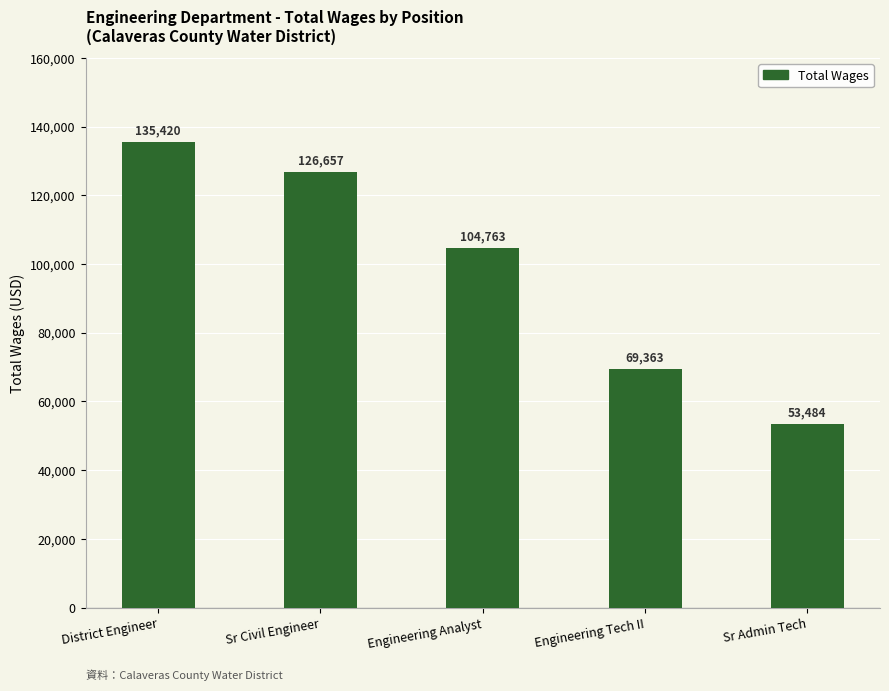

What is the difference between the maximum and minimum values?

81936